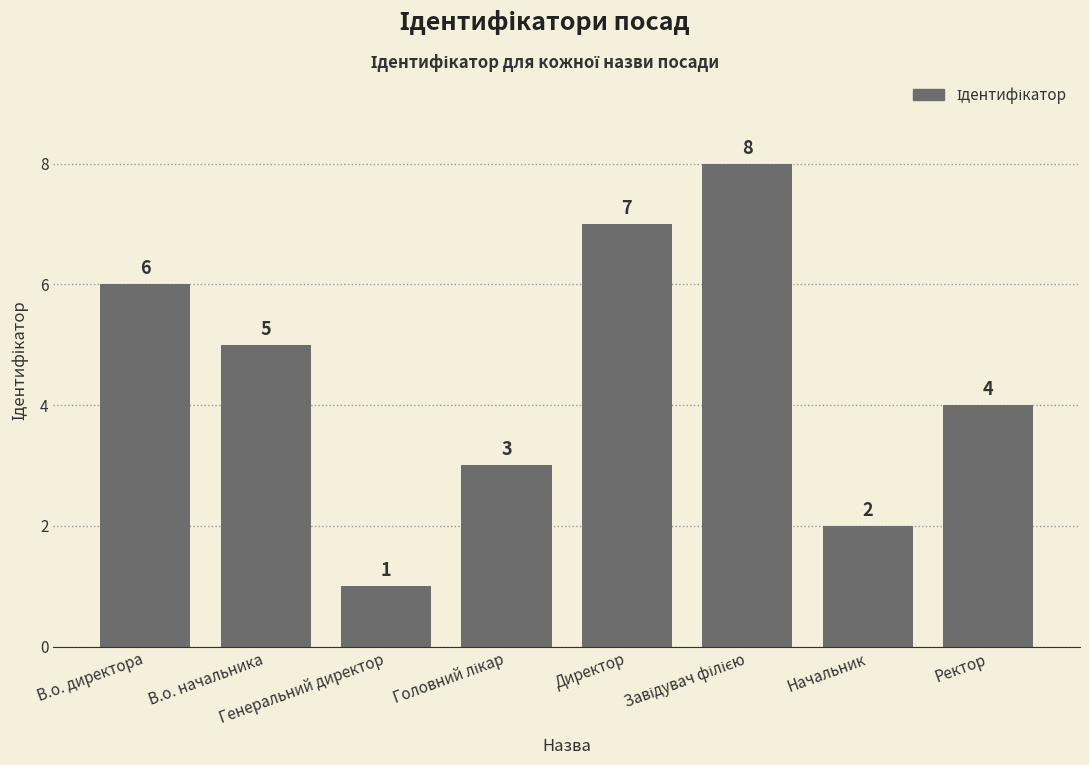

What is the smallest value displayed?

1